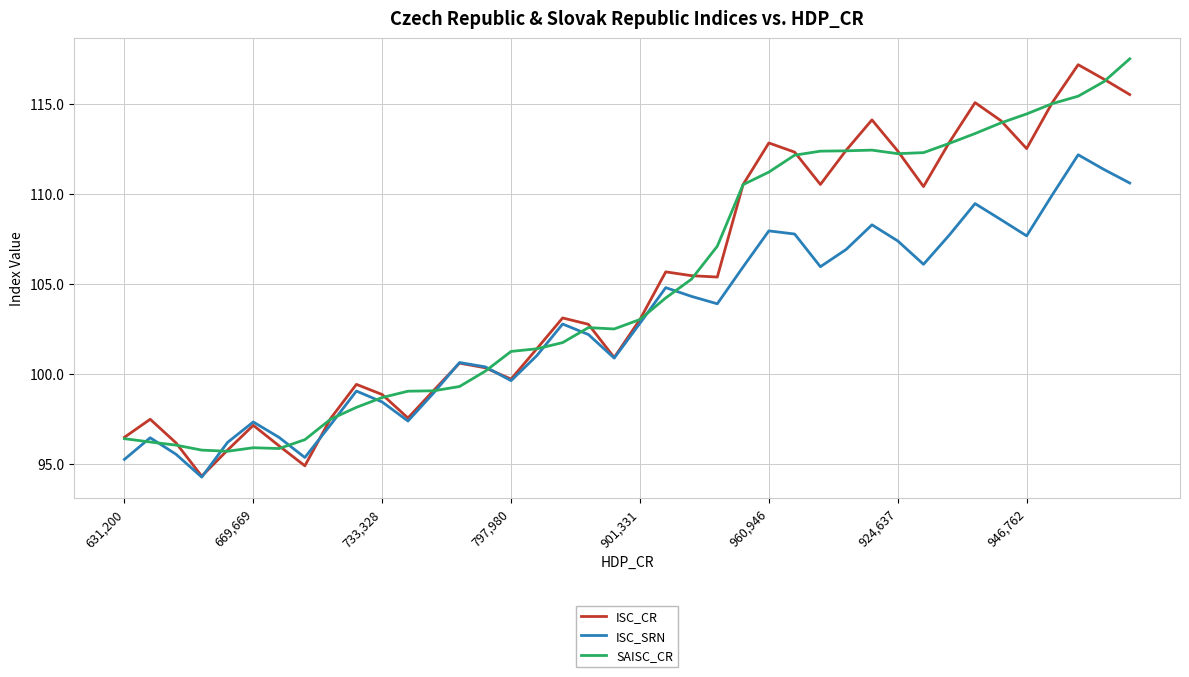

What is the greatest value displayed?

117.5